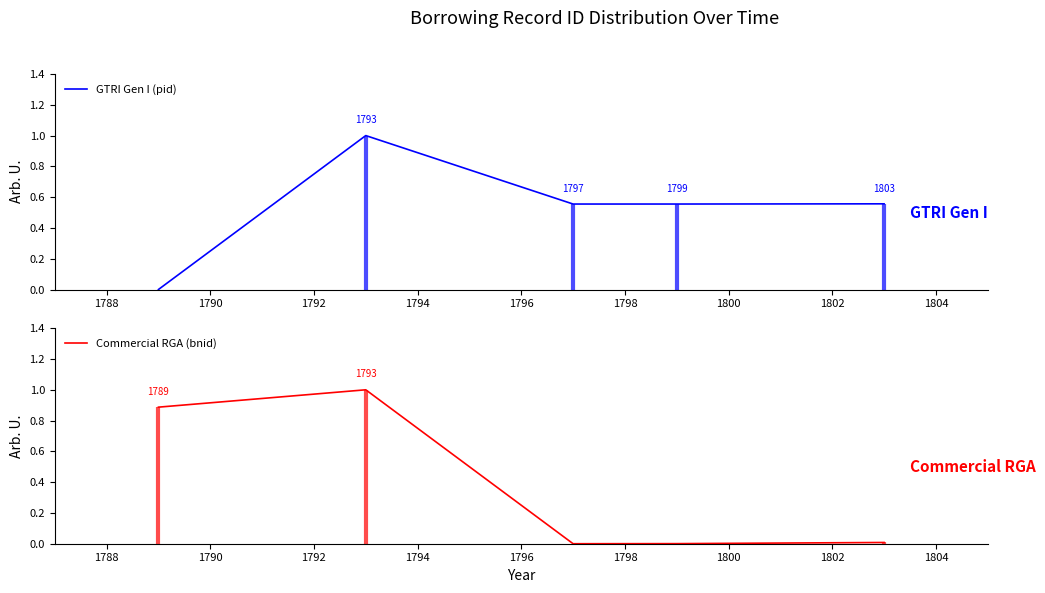

True or false: Commercial RGA (bnid) has more than 0 points higher than both neighbors.

True